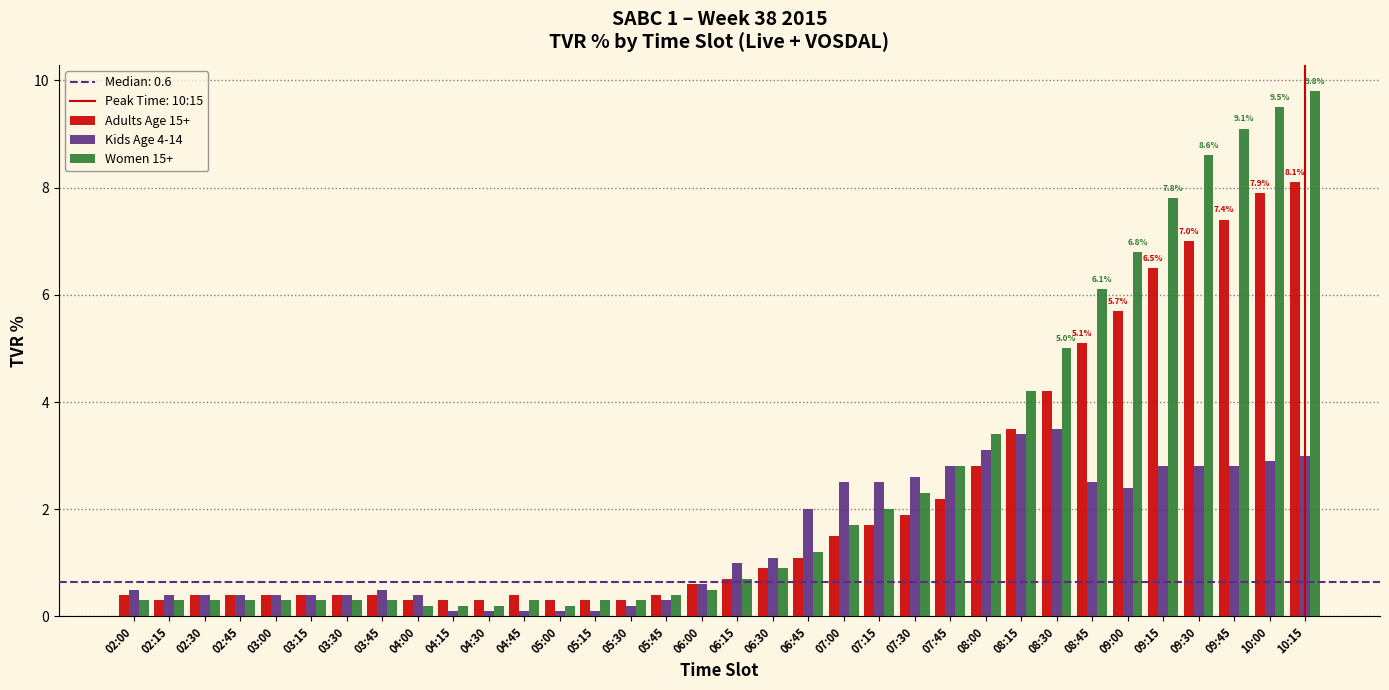

What is the maximum value for Women 15+?

9.8